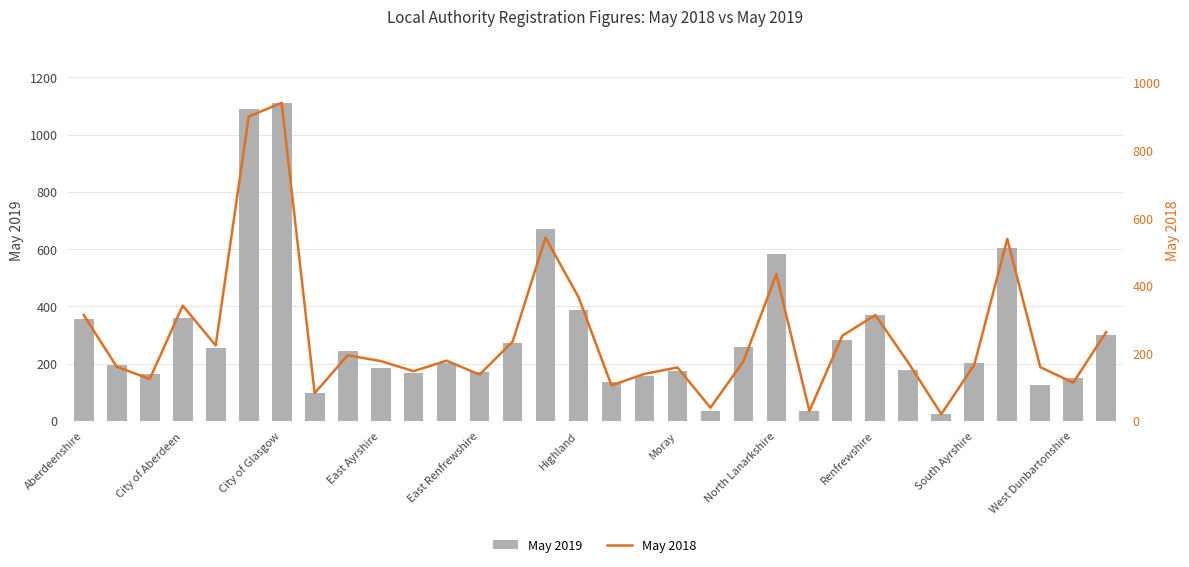

Count the number of data series in this chart.

2